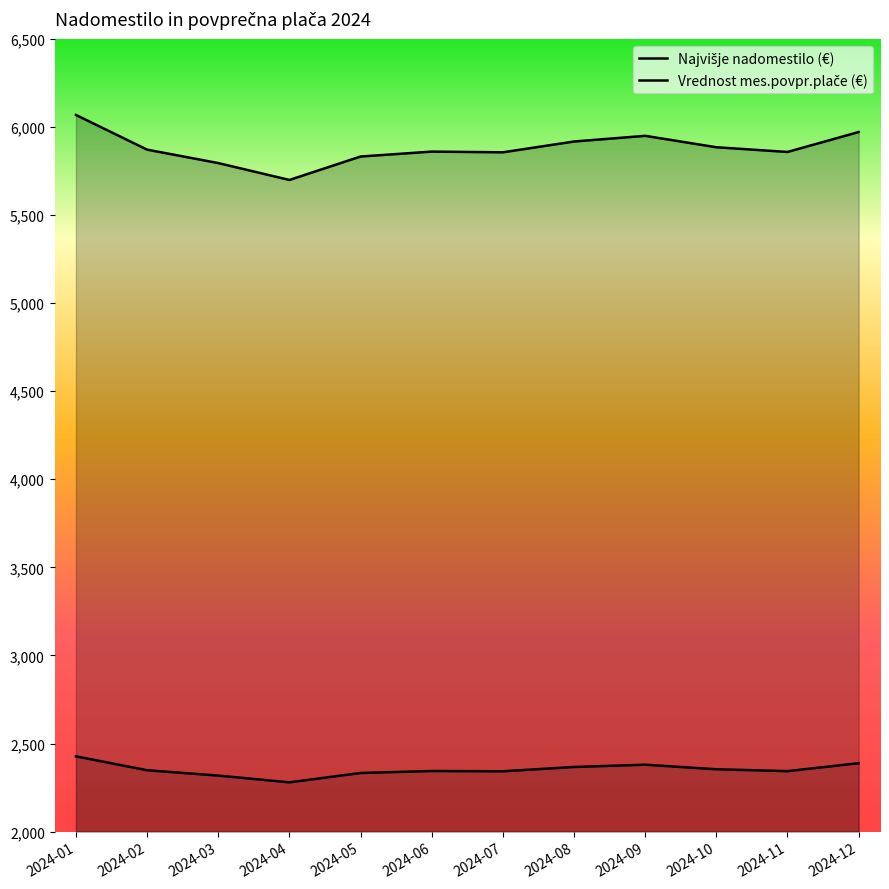

Rank the series at 2024-05 from lowest to highest value.

Vrednost mes.povpr.plače (€), Najvišje nadomestilo (€)